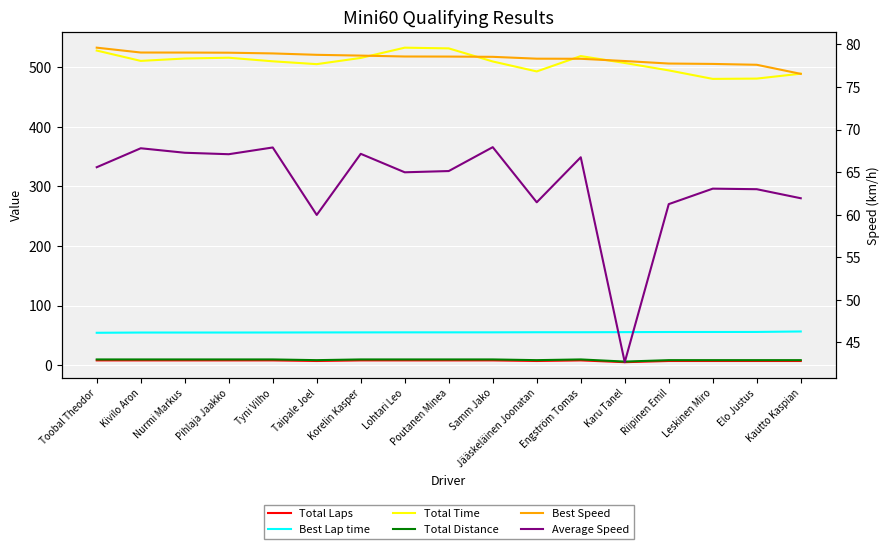

What is the label of the 2nd point from the left?

Kivilo Aron